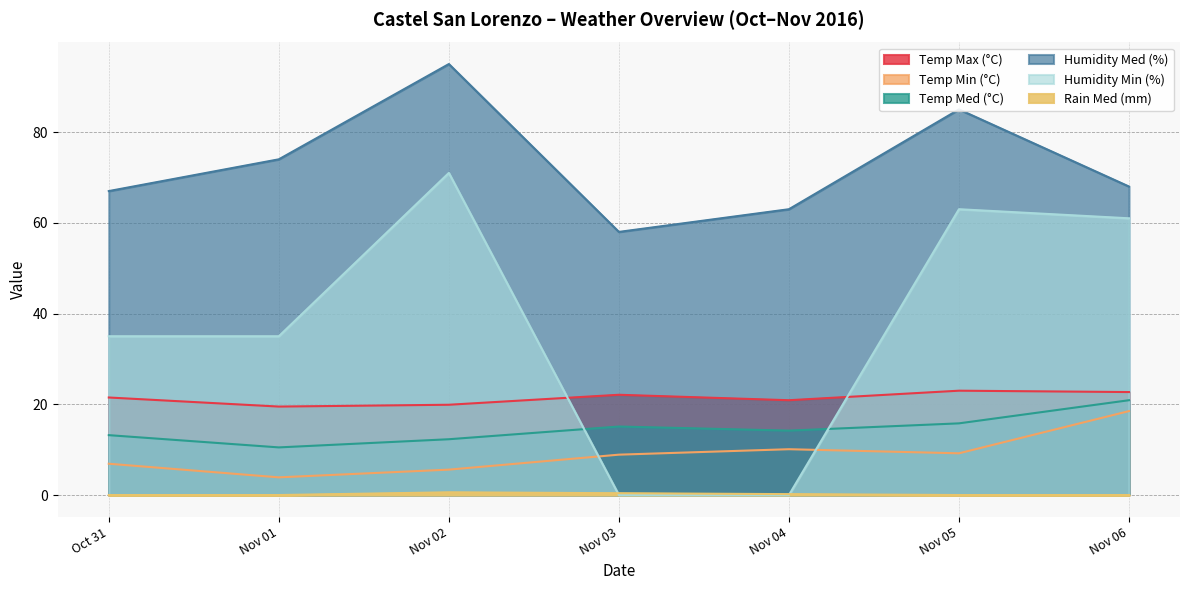

What is the value of the Temp Max (°C) point at the 4th from the left?

22.1